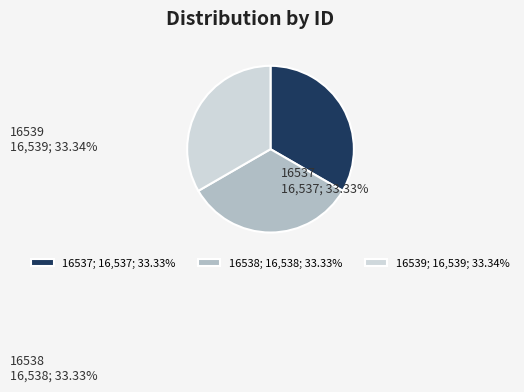

True or false: 16537 accounts for 46% of the total.

False